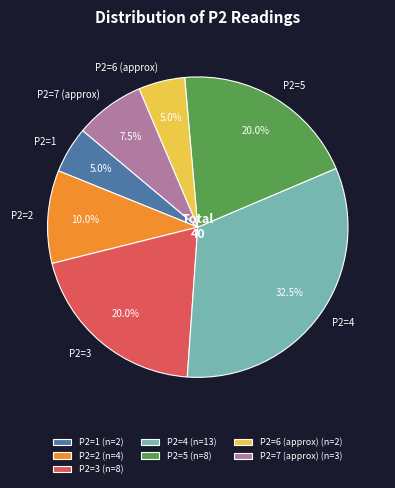

Is there any slice that represents more than half of the pie?

No